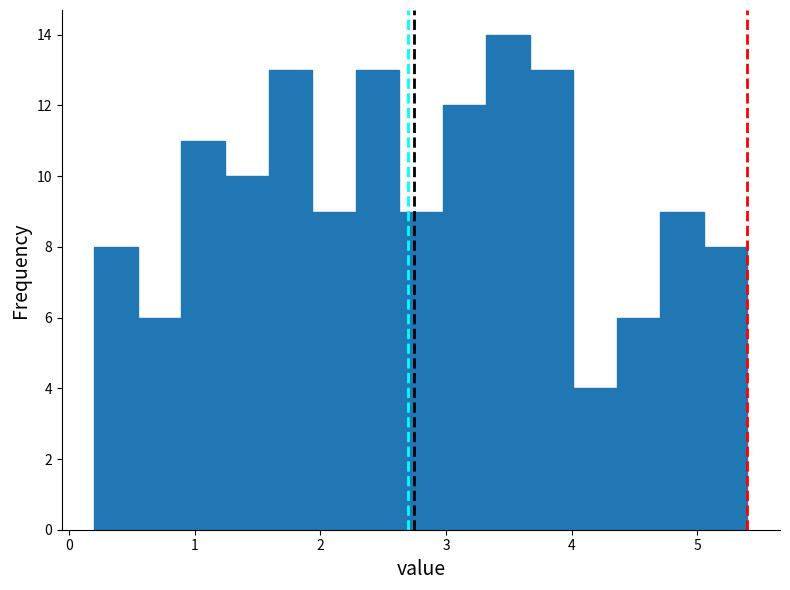

Read against the x-axis, roughly where is the centre of the tallest bar?

3.5